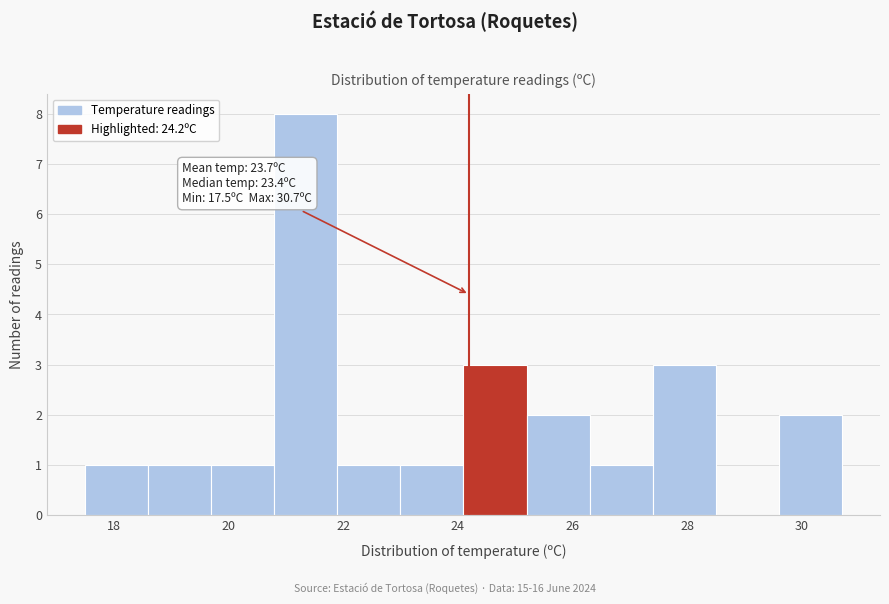

Which range on the x-axis has the tallest bar?

20.8 to 21.9